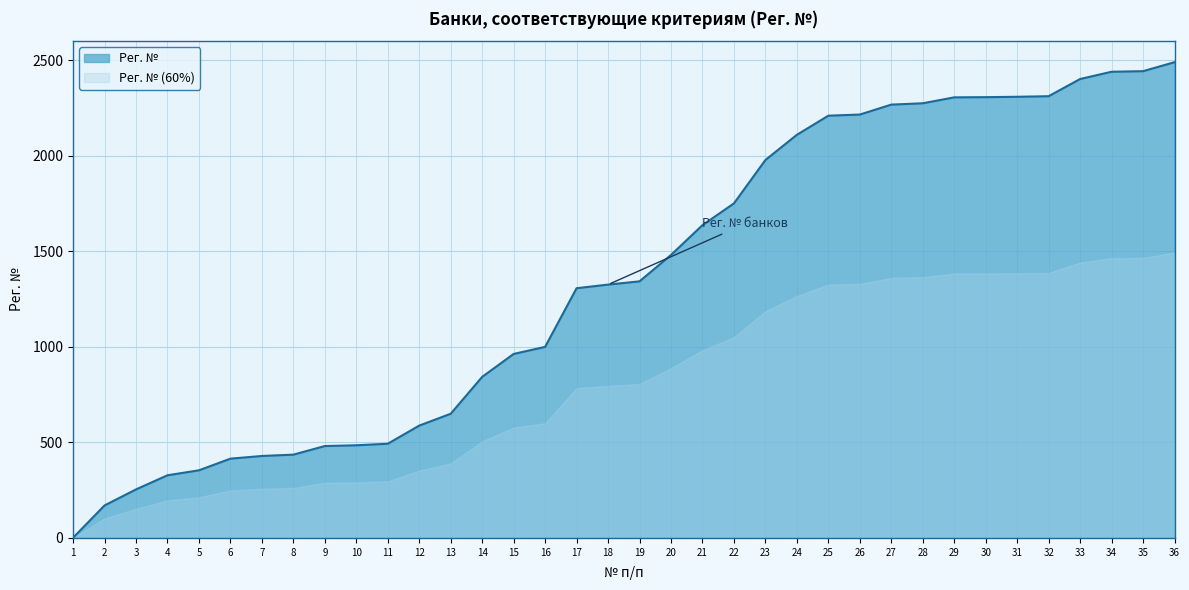

What is the smallest value displayed?

0.6